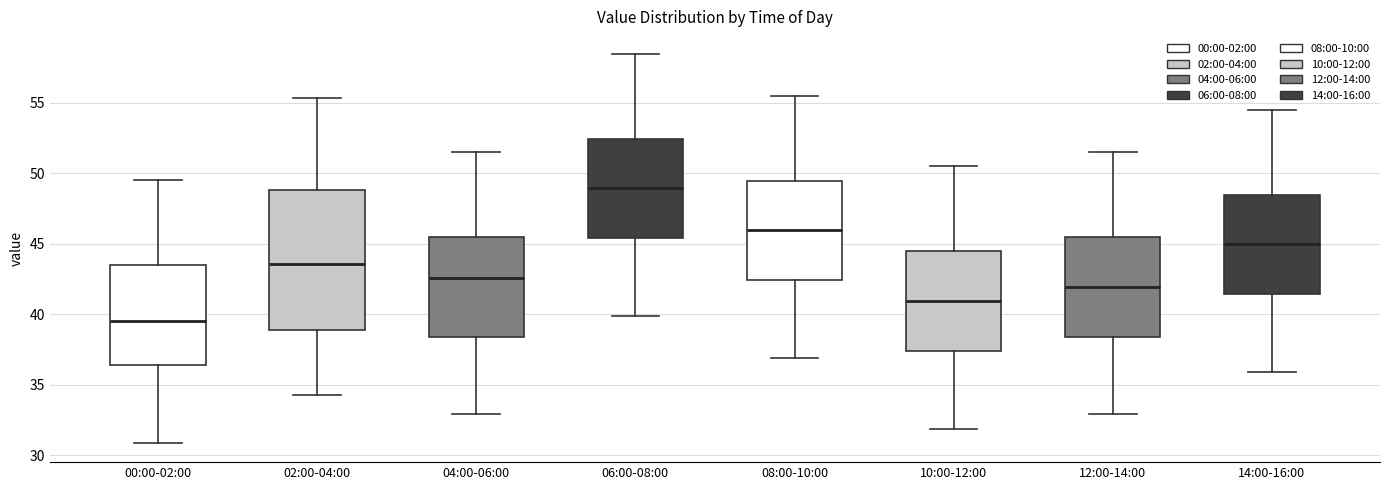

Reading left to right, read every box against the y-axis: the position of its median line, the range the box covers, and the ends of its whiskers. The values are not printed on the chart, so give them approximately, as read against the axis.

00:00-02:00: median 39.5, box 36.5 to 43.5, whiskers 31.0 to 49.5
02:00-04:00: median 43.5, box 39.0 to 49.0, whiskers 34.5 to 55.5
04:00-06:00: median 42.5, box 38.5 to 45.5, whiskers 33.0 to 51.5
06:00-08:00: median 49.0, box 45.5 to 52.5, whiskers 40.0 to 58.5
08:00-10:00: median 46.0, box 42.5 to 49.5, whiskers 37.0 to 55.5
10:00-12:00: median 41.0, box 37.5 to 44.5, whiskers 32.0 to 50.5
12:00-14:00: median 42.0, box 38.5 to 45.5, whiskers 33.0 to 51.5
14:00-16:00: median 45.0, box 41.5 to 48.5, whiskers 36.0 to 54.5